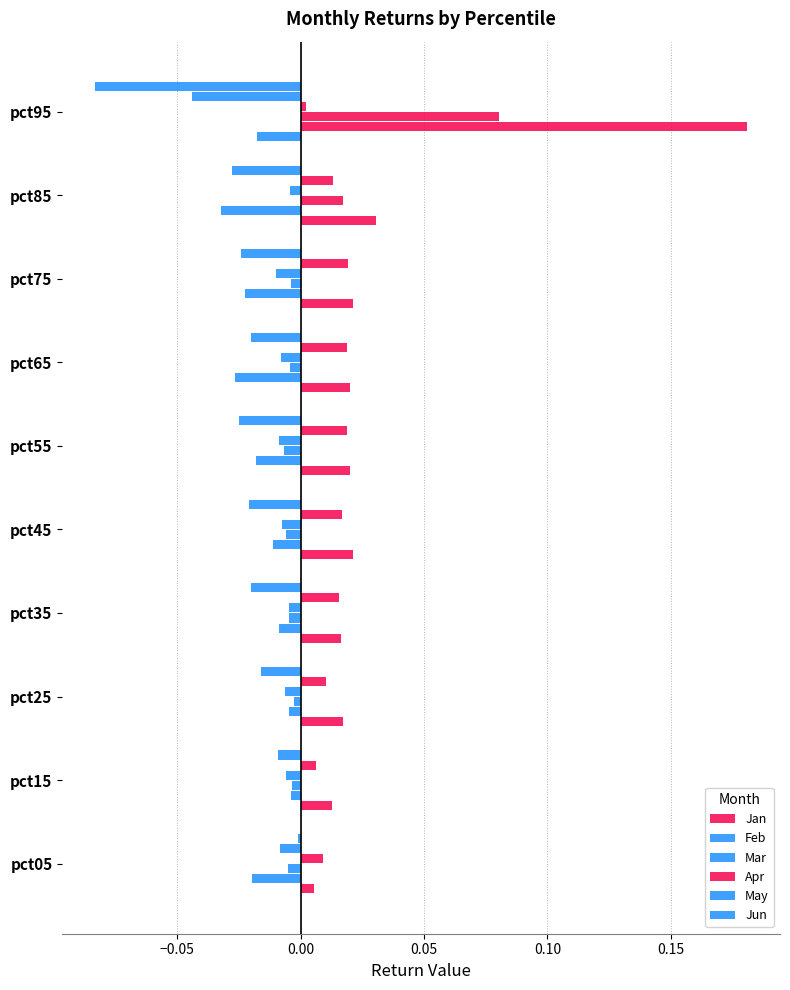

How many series are shown in this chart?

6